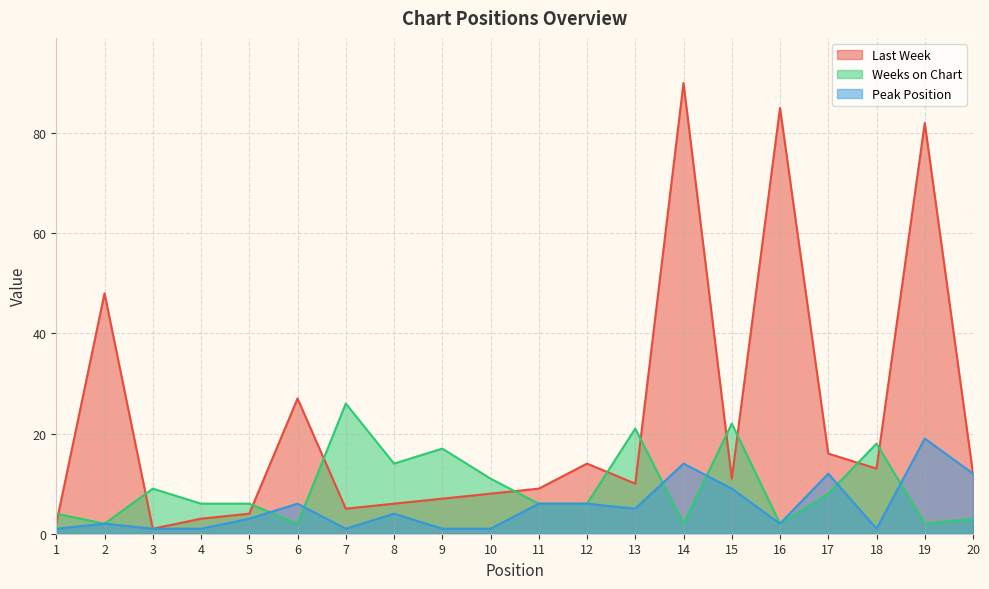

What value does the Peak Position series have at 13?

5